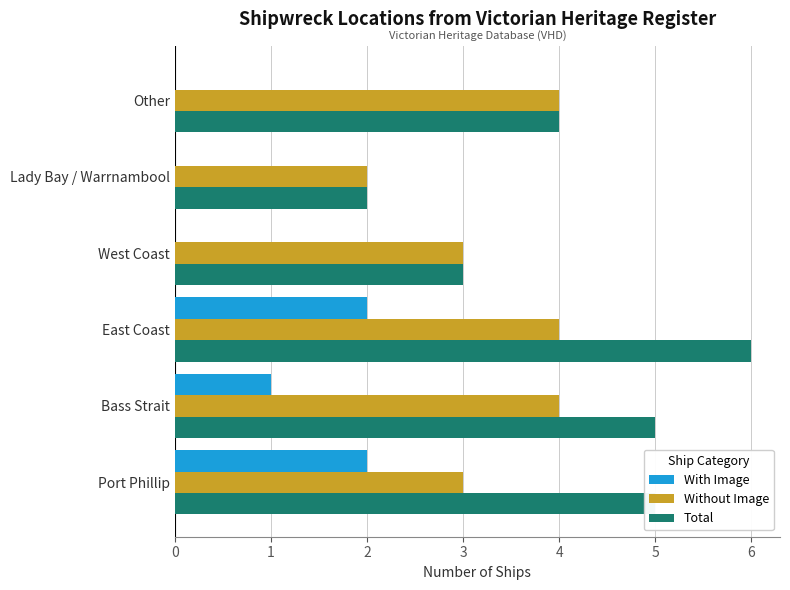

Which series changed the most between Bass Strait and Lady Bay / Warrnambool?

Total